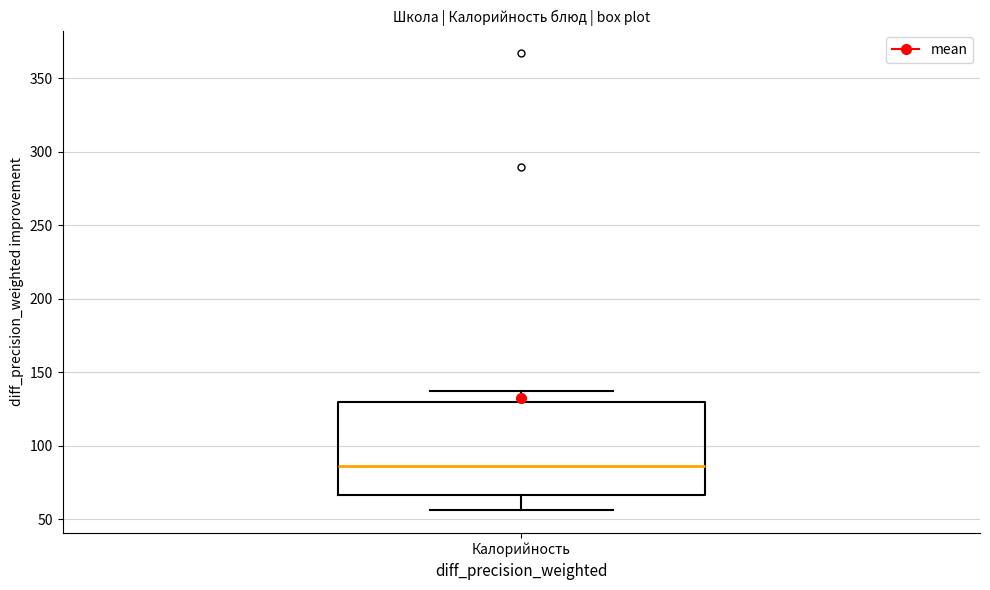

Read this box plot against the y-axis: the position of the median line, the range covered by the box, and the ends of both whiskers. The values are not printed on the chart, so give them approximately, as read against the axis.

median 85, box 65 to 130, whiskers 55 to 135